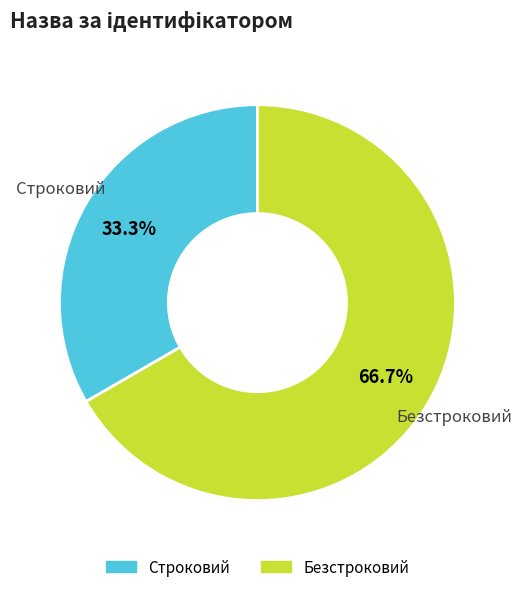

What percentage is the Безстроковий slice, to the nearest percent?

67%